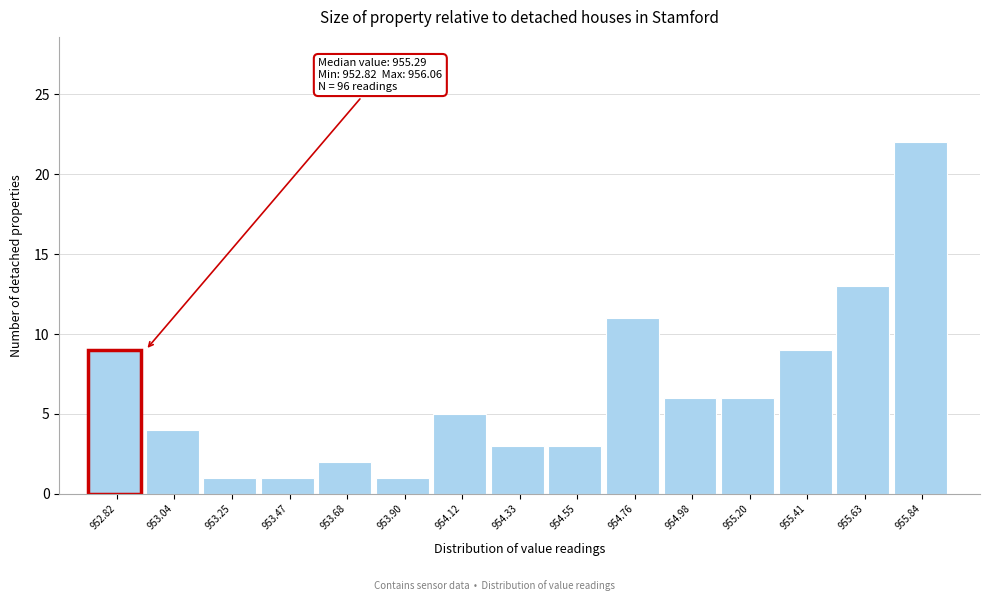

Reading right to left, what are all the values shown in this chart?

955.84=22	955.63=13	955.41=9	955.20=6	954.98=6	954.76=11	954.55=3	954.33=3	954.12=5	953.90=1	953.68=2	953.47=1	953.25=1	953.04=4	952.82=9